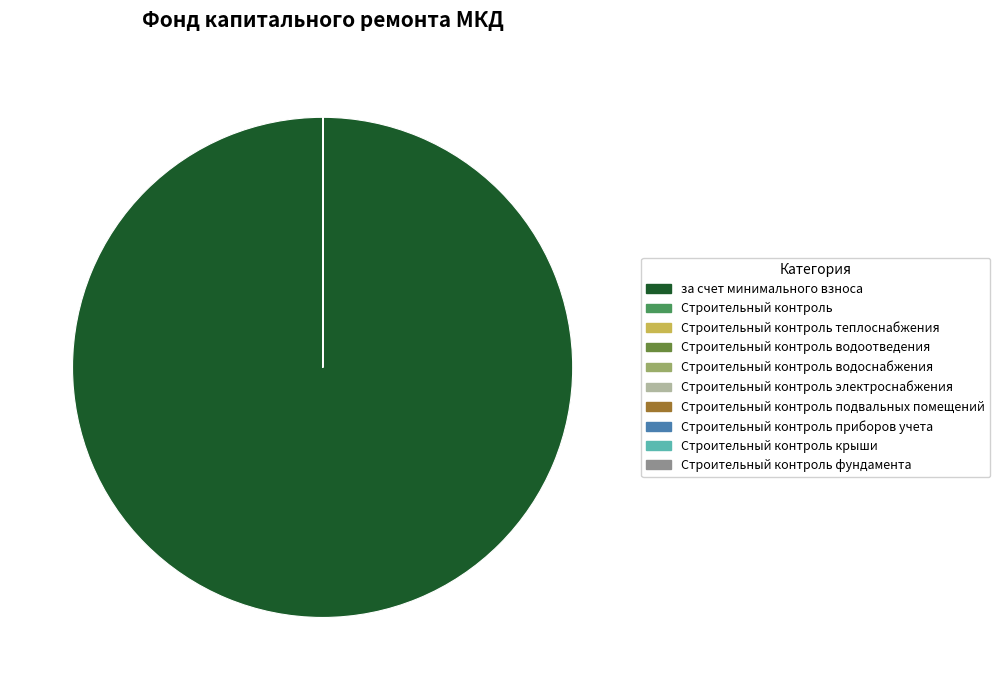

Which category accounts for the majority?

за счет минимального взноса